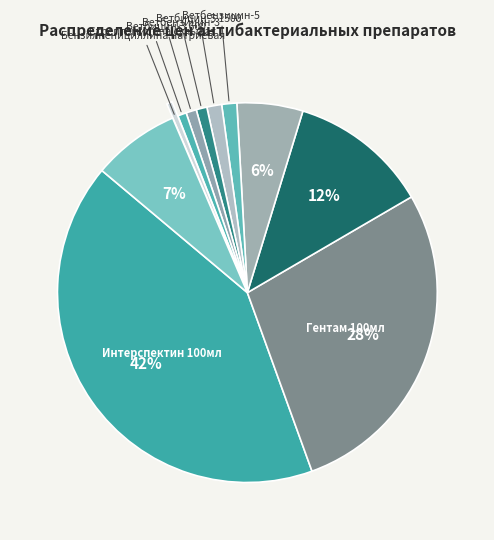

To the nearest percent, what is the average slice percentage?

9%